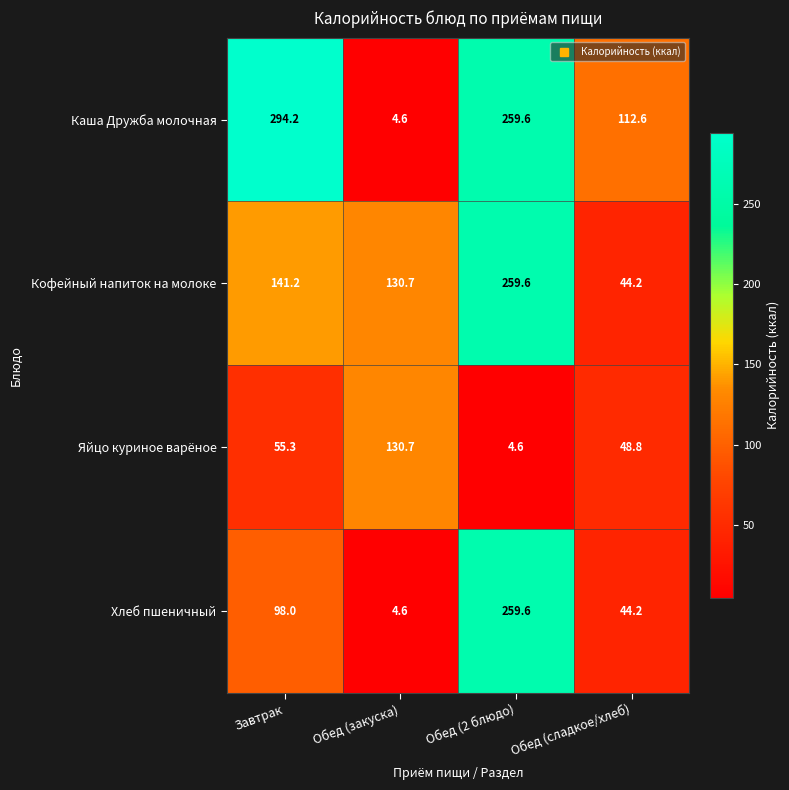

At which label does Яйцо куриное варёное reach its minimum?

Обед (2 блюдо)